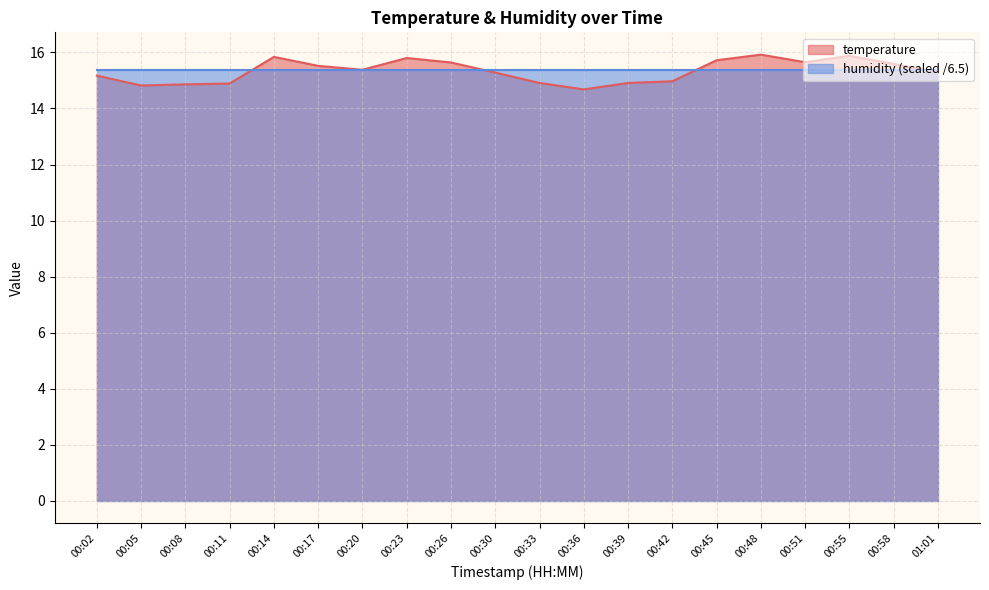

Reading left to right, transcribe all the data shown in this chart.

15.2	14.8	14.9	14.9	15.8	15.5	15.4	15.8	15.6	15.3	14.9	14.7	14.9	15.0	15.7	15.9	15.7	15.9	15.6	15.3